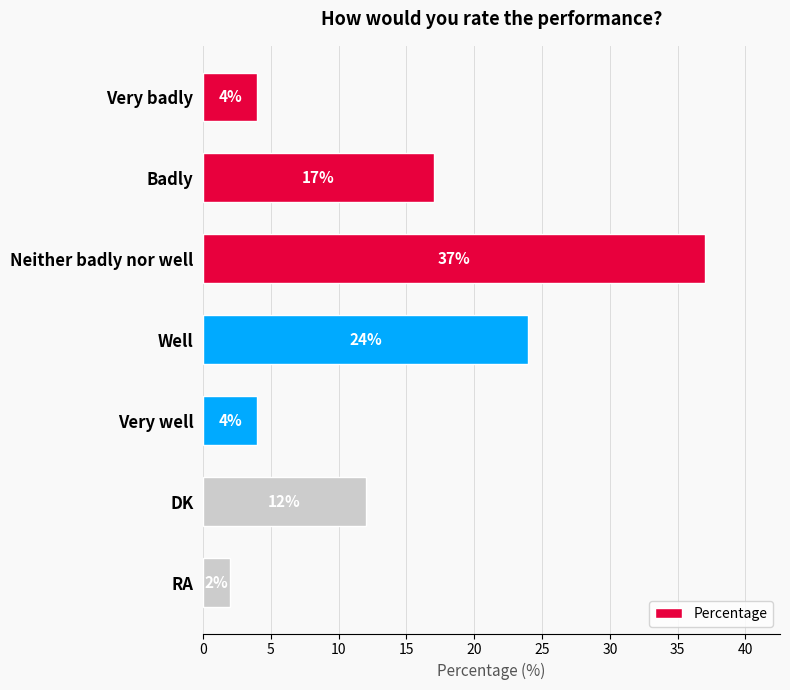

The chart shows a value of 17 at Badly. True or false?

True